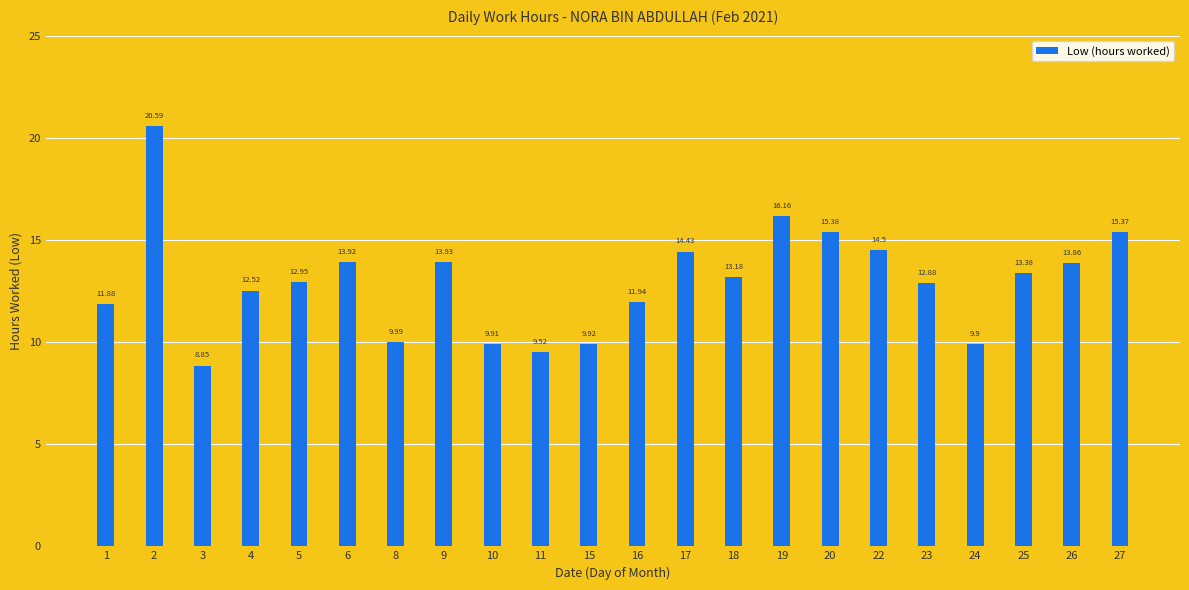

What is the value of the 22nd bar from the left?

15.4